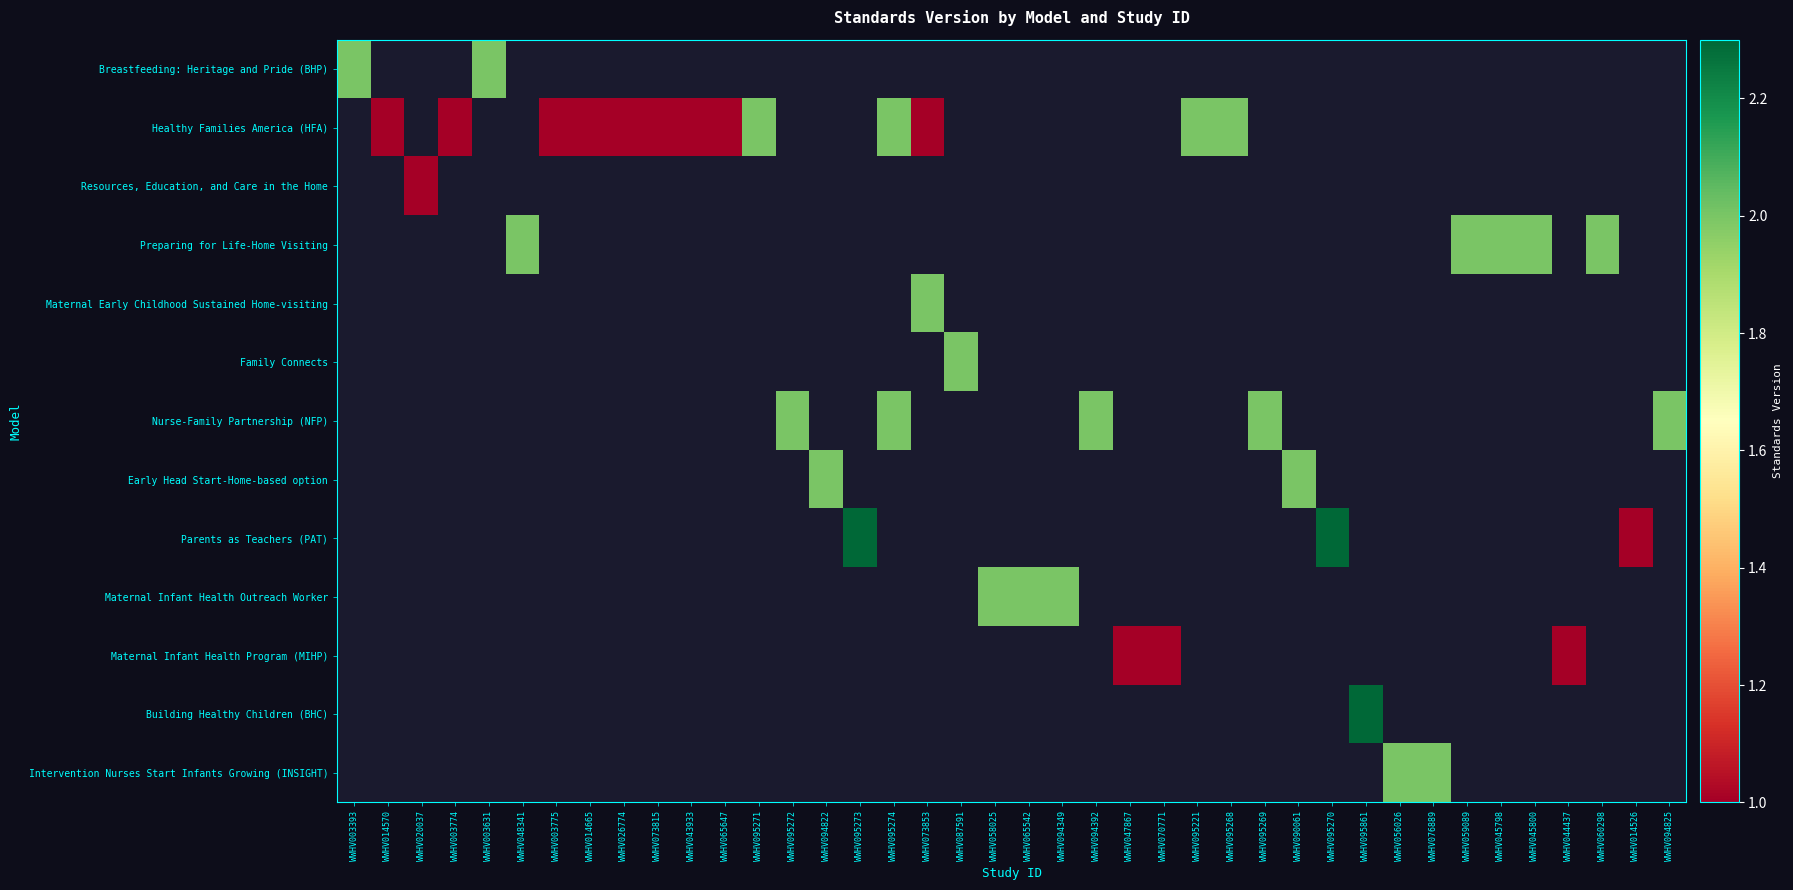

What is the maximum value shown in the chart?

2.3